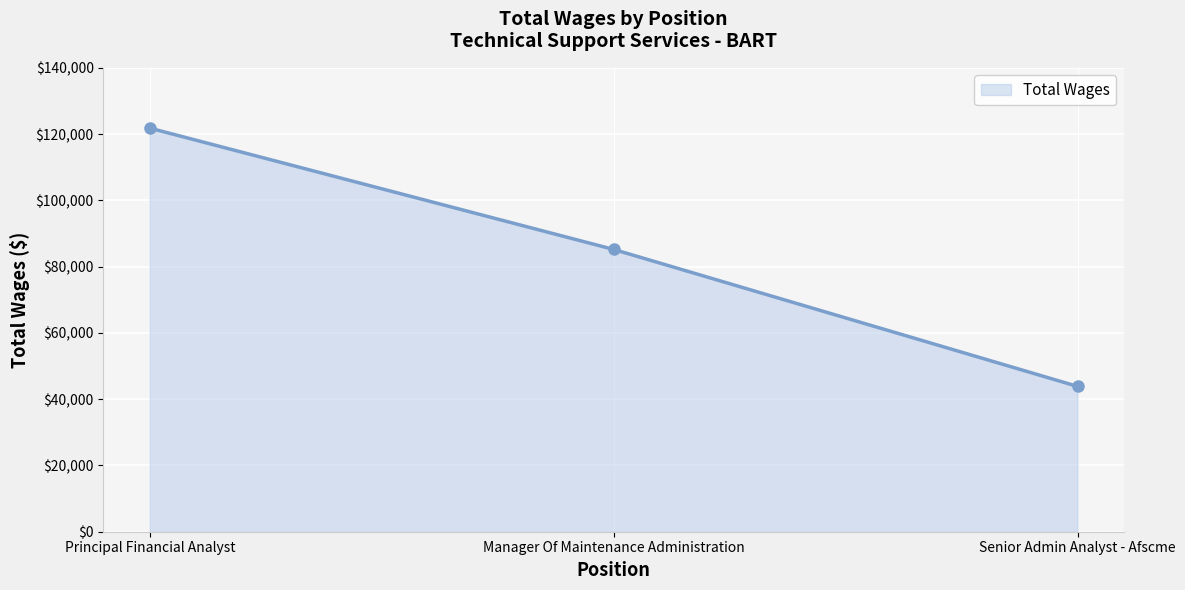

The value at Principal Financial Analyst is 203328. True or false?

False